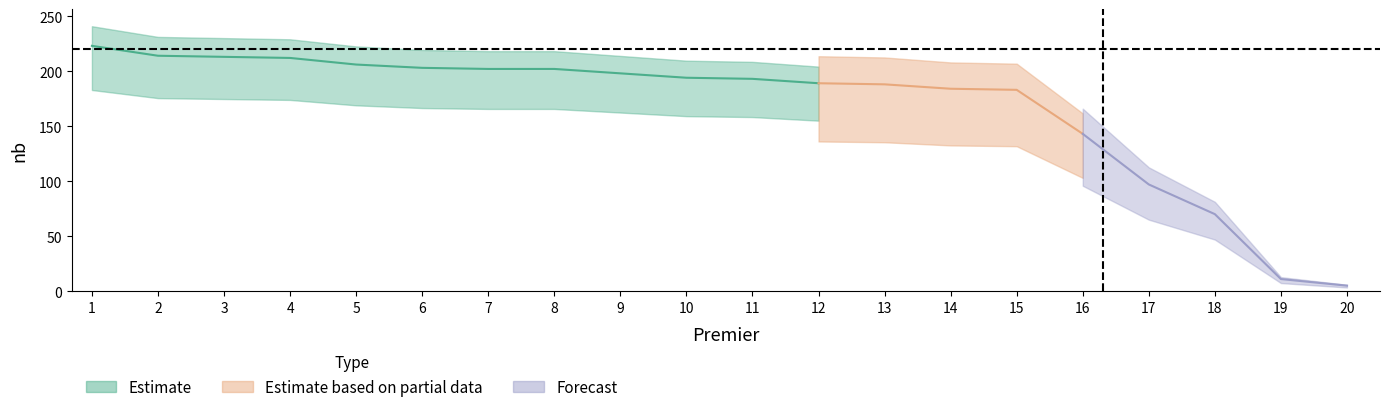

What is the ratio of the value at 11 to the value at 19?

17.5